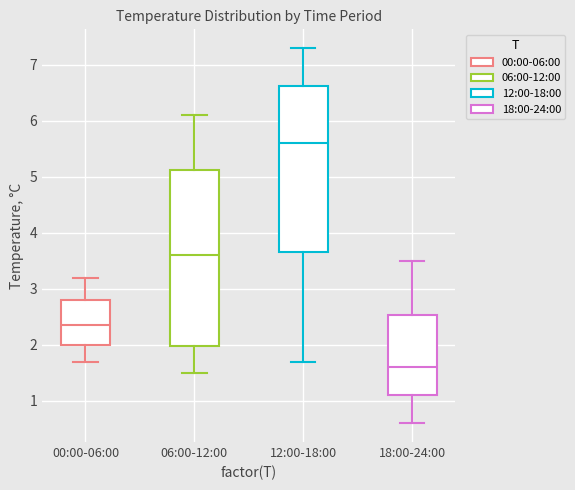

Which box's median line is the highest?

12:00-18:00